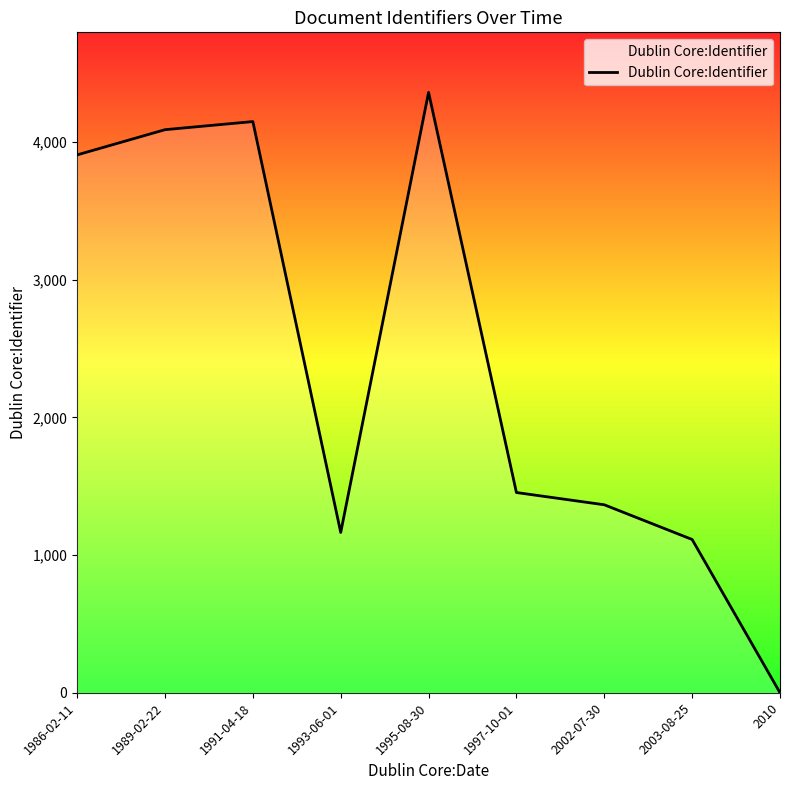

Where is the data nearest to the value 2180?

1997-10-01